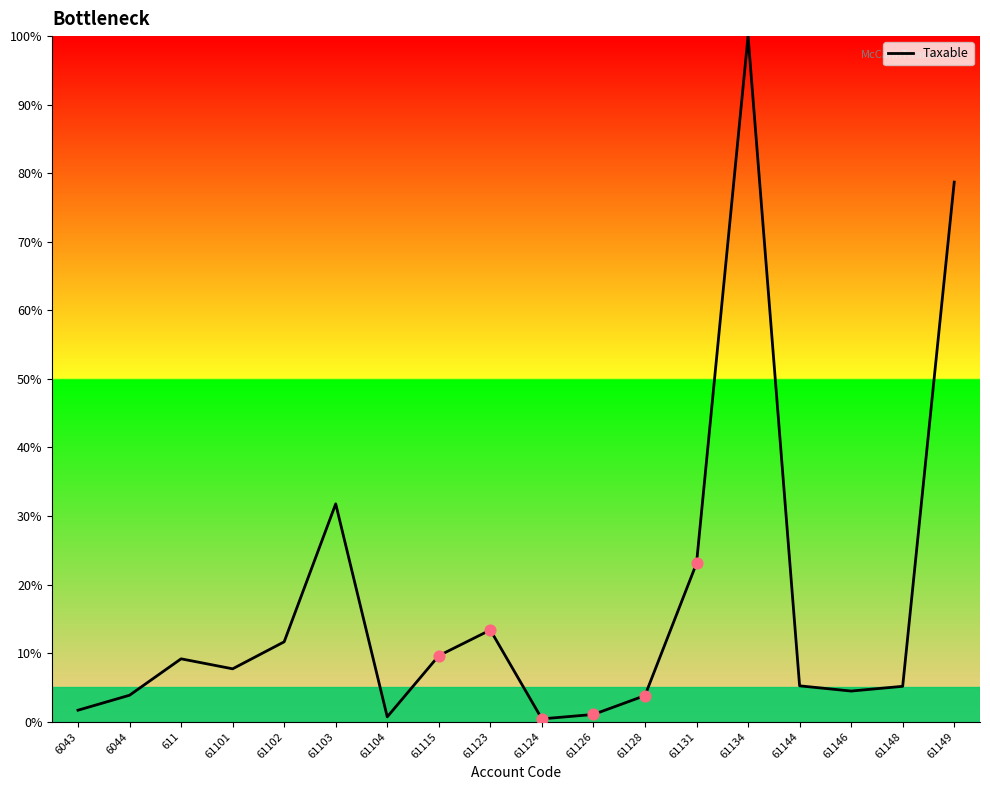

What is the ratio of the value at 61123 to the value at 6043?

8.0